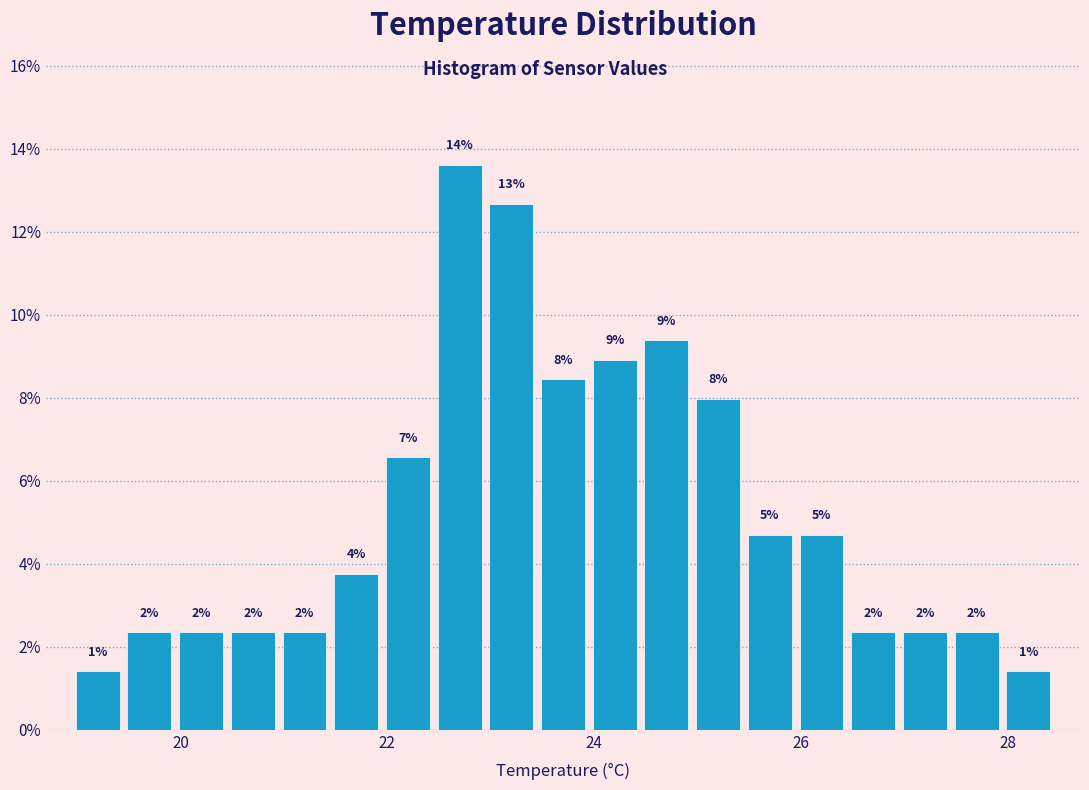

Read against the x-axis, roughly where is the centre of the tallest bar?

22.8